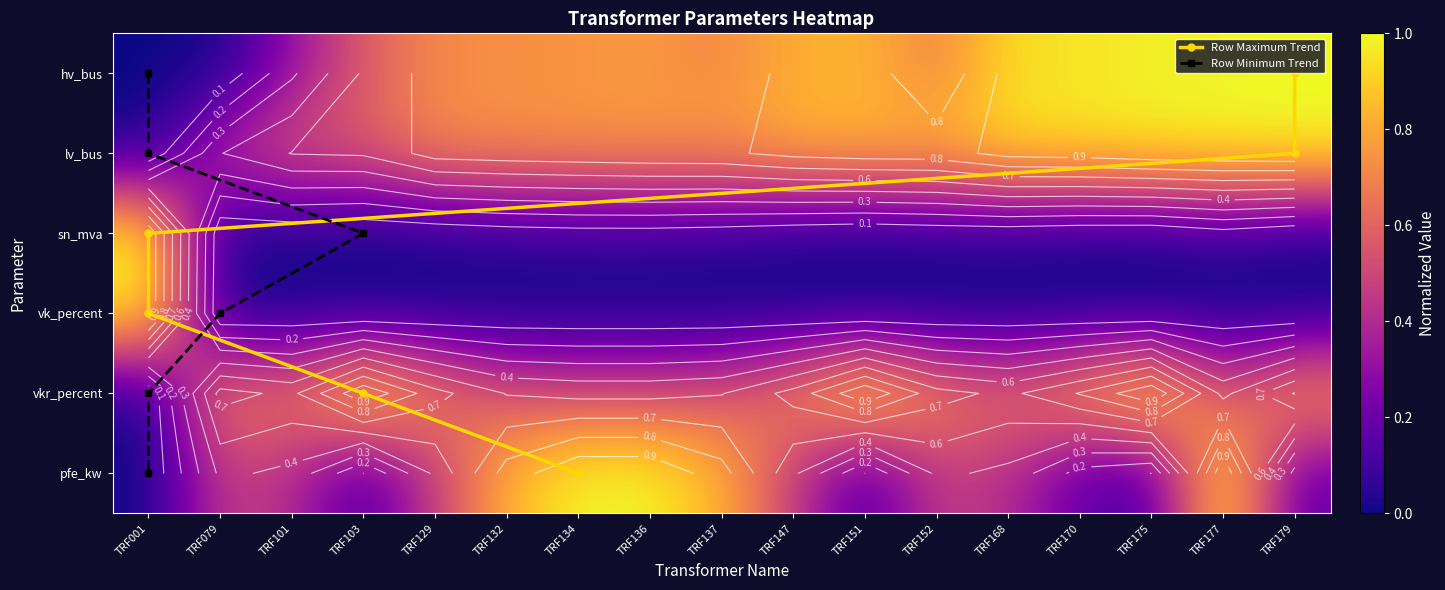

Reading left to right, list all the values displayed in this chart.

TRF001: TRF001=0.0	TRF079=0.0	TRF101=0.3	TRF103=0.6	TRF129=0.7	TRF132=0.7	TRF134=0.7	TRF136=0.8	TRF137=0.7	TRF147=0.8	TRF151=0.8	TRF152=0.7	TRF168=0.9	TRF170=0.9	TRF175=1.0	TRF177=1.0	TRF179=1.0
TRF079: TRF001=0.0	TRF079=0.4	TRF101=0.6	TRF103=0.6	TRF129=0.7	TRF132=0.7	TRF134=0.7	TRF136=0.8	TRF137=0.8	TRF147=0.8	TRF151=0.8	TRF152=0.8	TRF168=0.9	TRF170=0.9	TRF175=1.0	TRF177=1.0	TRF179=1.0
sn_mva: TRF001=1.0	TRF079=0.0	TRF101=0.0	TRF103=0.0	TRF129=0.0	TRF132=0.0	TRF134=0.1	TRF136=0.1	TRF137=0.0	TRF147=0.0	TRF151=0.0	TRF152=0.0	TRF168=0.0	TRF170=0.0	TRF175=0.0	TRF177=0.1	TRF179=0.0
vk_percent: TRF001=1.0	TRF079=0.0	TRF101=0.0	TRF103=0.0	TRF129=0.0	TRF132=0.0	TRF134=0.0	TRF136=0.0	TRF137=0.0	TRF147=0.0	TRF151=0.0	TRF152=0.0	TRF168=0.0	TRF170=0.0	TRF175=0.0	TRF177=0.0	TRF179=0.0
vkr_percent: TRF001=0.0	TRF079=0.7	TRF101=0.6	TRF103=1.0	TRF129=0.7	TRF132=0.6	TRF134=0.5	TRF136=0.5	TRF137=0.6	TRF147=0.7	TRF151=1.0	TRF152=0.7	TRF168=0.6	TRF170=0.8	TRF175=1.0	TRF177=0.5	TRF179=0.8
pfe_kw: TRF001=0.0	TRF079=0.5	TRF101=0.4	TRF103=0.1	TRF129=0.5	TRF132=0.8	TRF134=1.0	TRF136=1.0	TRF137=0.8	TRF147=0.5	TRF151=0.1	TRF152=0.5	TRF168=0.4	TRF170=0.2	TRF175=0.1	TRF177=1.0	TRF179=0.2